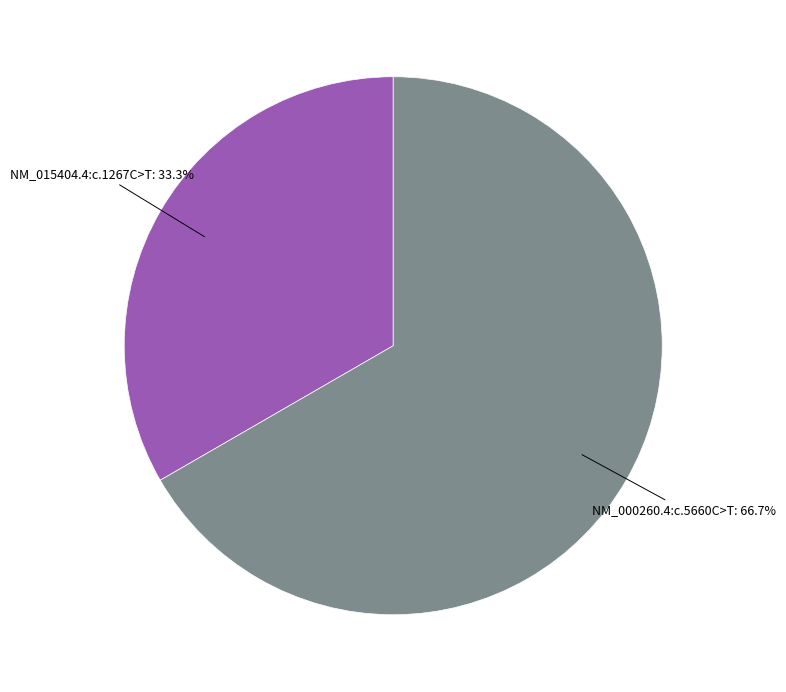

Is there any slice that represents more than half of the pie?

Yes